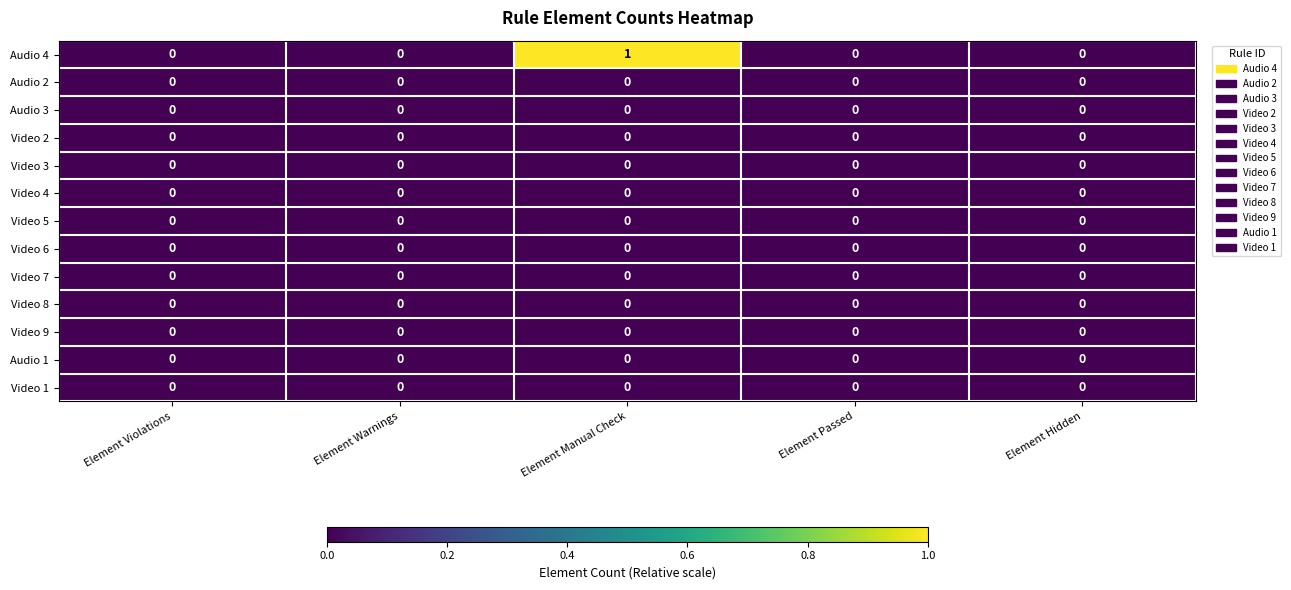

Which series has the widest spread of values?

Audio 4